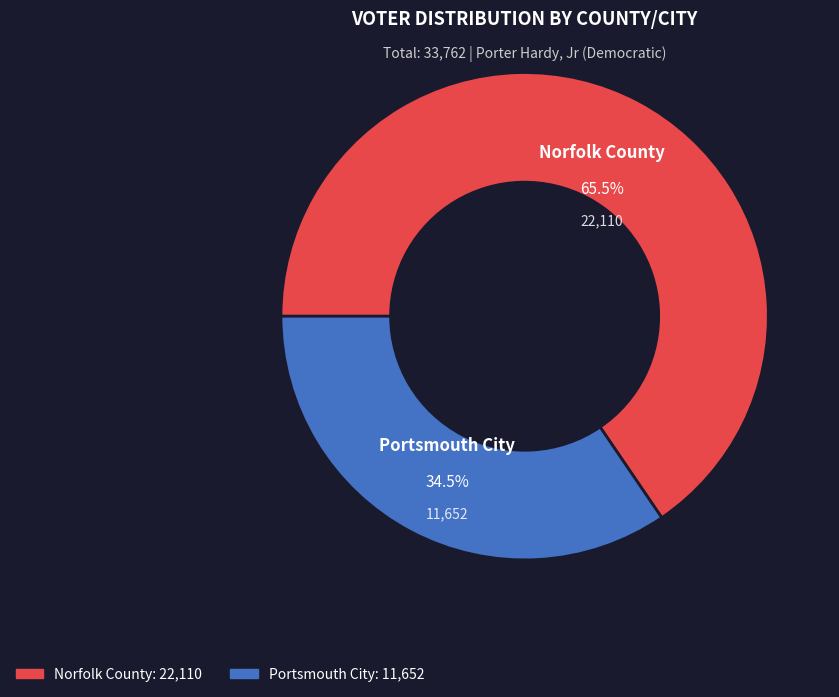

Which category has the smallest portion of the pie?

Portsmouth City